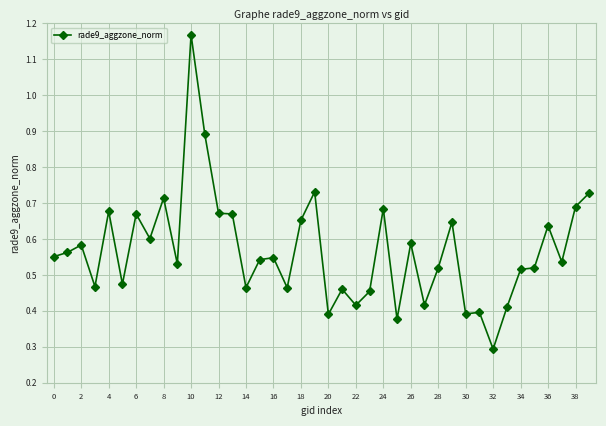

What is the smallest value displayed?

0.3